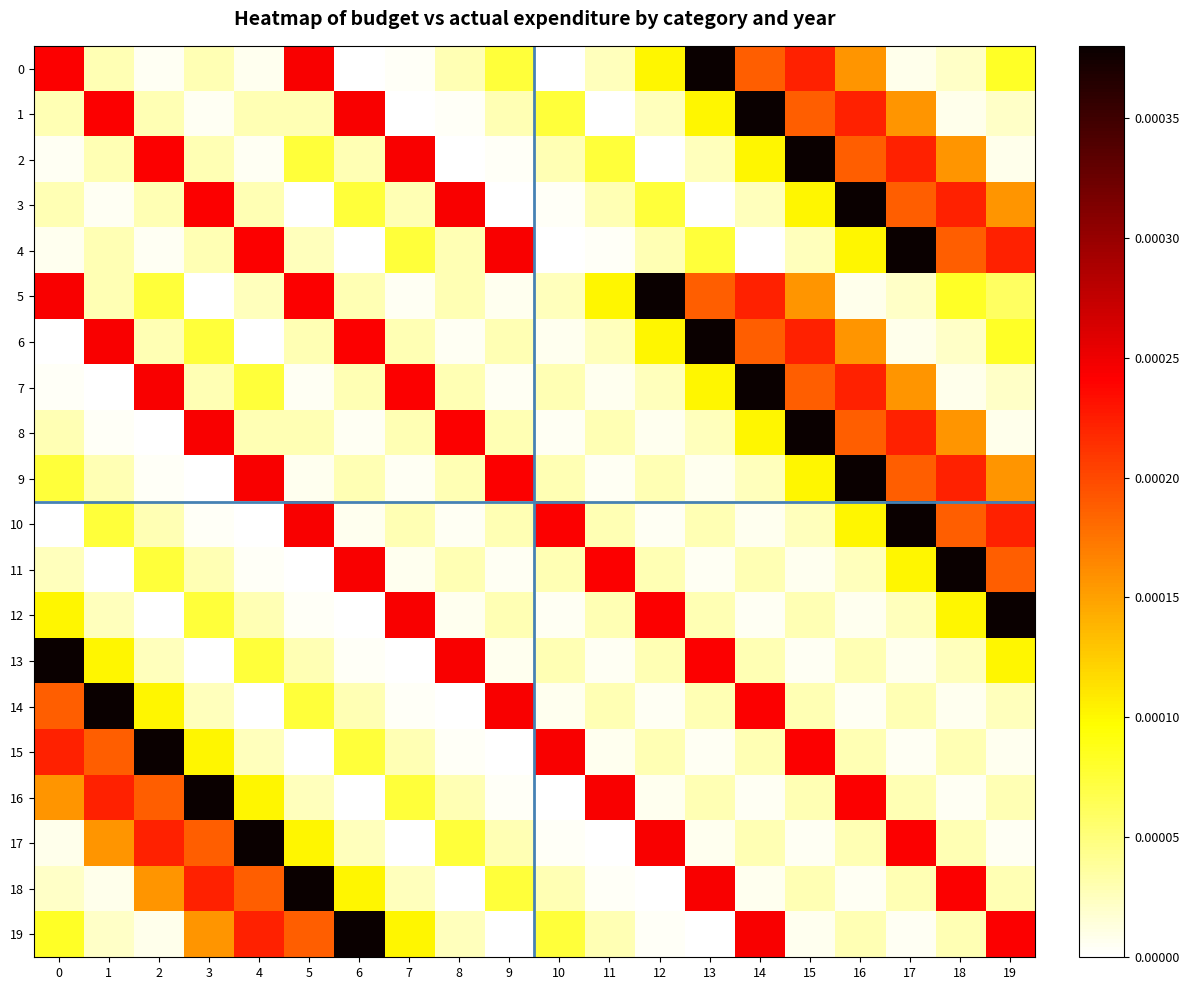

Reading right to left, what are all the values shown in this chart?

0: 19=0.0	18=0.0	17=0.0	16=0.0	15=0.0	14=0.0	13=0.0	12=0.0	11=0.0	10=0.0	9=0.0	8=0.0	7=0.0	6=0.0	5=0.0	4=0.0	3=0.0	2=0.0	1=0.0	0=0.0
1: 19=0.0	18=0.0	17=0.0	16=0.0	15=0.0	14=0.0	13=0.0	12=0.0	11=0.0	10=0.0	9=0.0	8=0.0	7=0.0	6=0.0	5=0.0	4=0.0	3=0.0	2=0.0	1=0.0	0=0.0
2: 19=0.0	18=0.0	17=0.0	16=0.0	15=0.0	14=0.0	13=0.0	12=0.0	11=0.0	10=0.0	9=0.0	8=0.0	7=0.0	6=0.0	5=0.0	4=0.0	3=0.0	2=0.0	1=0.0	0=0.0
3: 19=0.0	18=0.0	17=0.0	16=0.0	15=0.0	14=0.0	13=0.0	12=0.0	11=0.0	10=0.0	9=0.0	8=0.0	7=0.0	6=0.0	5=0.0	4=0.0	3=0.0	2=0.0	1=0.0	0=0.0
4: 19=0.0	18=0.0	17=0.0	16=0.0	15=0.0	14=0.0	13=0.0	12=0.0	11=0.0	10=0.0	9=0.0	8=0.0	7=0.0	6=0.0	5=0.0	4=0.0	3=0.0	2=0.0	1=0.0	0=0.0
5: 19=0.0	18=0.0	17=0.0	16=0.0	15=0.0	14=0.0	13=0.0	12=0.0	11=0.0	10=0.0	9=0.0	8=0.0	7=0.0	6=0.0	5=0.0	4=0.0	3=0.0	2=0.0	1=0.0	0=0.0
6: 19=0.0	18=0.0	17=0.0	16=0.0	15=0.0	14=0.0	13=0.0	12=0.0	11=0.0	10=0.0	9=0.0	8=0.0	7=0.0	6=0.0	5=0.0	4=0.0	3=0.0	2=0.0	1=0.0	0=0.0
7: 19=0.0	18=0.0	17=0.0	16=0.0	15=0.0	14=0.0	13=0.0	12=0.0	11=0.0	10=0.0	9=0.0	8=0.0	7=0.0	6=0.0	5=0.0	4=0.0	3=0.0	2=0.0	1=0.0	0=0.0
8: 19=0.0	18=0.0	17=0.0	16=0.0	15=0.0	14=0.0	13=0.0	12=0.0	11=0.0	10=0.0	9=0.0	8=0.0	7=0.0	6=0.0	5=0.0	4=0.0	3=0.0	2=0.0	1=0.0	0=0.0
9: 19=0.0	18=0.0	17=0.0	16=0.0	15=0.0	14=0.0	13=0.0	12=0.0	11=0.0	10=0.0	9=0.0	8=0.0	7=0.0	6=0.0	5=0.0	4=0.0	3=0.0	2=0.0	1=0.0	0=0.0
10: 19=0.0	18=0.0	17=0.0	16=0.0	15=0.0	14=0.0	13=0.0	12=0.0	11=0.0	10=0.0	9=0.0	8=0.0	7=0.0	6=0.0	5=0.0	4=0.0	3=0.0	2=0.0	1=0.0	0=0.0
11: 19=0.0	18=0.0	17=0.0	16=0.0	15=0.0	14=0.0	13=0.0	12=0.0	11=0.0	10=0.0	9=0.0	8=0.0	7=0.0	6=0.0	5=0.0	4=0.0	3=0.0	2=0.0	1=0.0	0=0.0
12: 19=0.0	18=0.0	17=0.0	16=0.0	15=0.0	14=0.0	13=0.0	12=0.0	11=0.0	10=0.0	9=0.0	8=0.0	7=0.0	6=0.0	5=0.0	4=0.0	3=0.0	2=0.0	1=0.0	0=0.0
13: 19=0.0	18=0.0	17=0.0	16=0.0	15=0.0	14=0.0	13=0.0	12=0.0	11=0.0	10=0.0	9=0.0	8=0.0	7=0.0	6=0.0	5=0.0	4=0.0	3=0.0	2=0.0	1=0.0	0=0.0
14: 19=0.0	18=0.0	17=0.0	16=0.0	15=0.0	14=0.0	13=0.0	12=0.0	11=0.0	10=0.0	9=0.0	8=0.0	7=0.0	6=0.0	5=0.0	4=0.0	3=0.0	2=0.0	1=0.0	0=0.0
15: 19=0.0	18=0.0	17=0.0	16=0.0	15=0.0	14=0.0	13=0.0	12=0.0	11=0.0	10=0.0	9=0.0	8=0.0	7=0.0	6=0.0	5=0.0	4=0.0	3=0.0	2=0.0	1=0.0	0=0.0
16: 19=0.0	18=0.0	17=0.0	16=0.0	15=0.0	14=0.0	13=0.0	12=0.0	11=0.0	10=0.0	9=0.0	8=0.0	7=0.0	6=0.0	5=0.0	4=0.0	3=0.0	2=0.0	1=0.0	0=0.0
17: 19=0.0	18=0.0	17=0.0	16=0.0	15=0.0	14=0.0	13=0.0	12=0.0	11=0.0	10=0.0	9=0.0	8=0.0	7=0.0	6=0.0	5=0.0	4=0.0	3=0.0	2=0.0	1=0.0	0=0.0
18: 19=0.0	18=0.0	17=0.0	16=0.0	15=0.0	14=0.0	13=0.0	12=0.0	11=0.0	10=0.0	9=0.0	8=0.0	7=0.0	6=0.0	5=0.0	4=0.0	3=0.0	2=0.0	1=0.0	0=0.0
19: 19=0.0	18=0.0	17=0.0	16=0.0	15=0.0	14=0.0	13=0.0	12=0.0	11=0.0	10=0.0	9=0.0	8=0.0	7=0.0	6=0.0	5=0.0	4=0.0	3=0.0	2=0.0	1=0.0	0=0.0